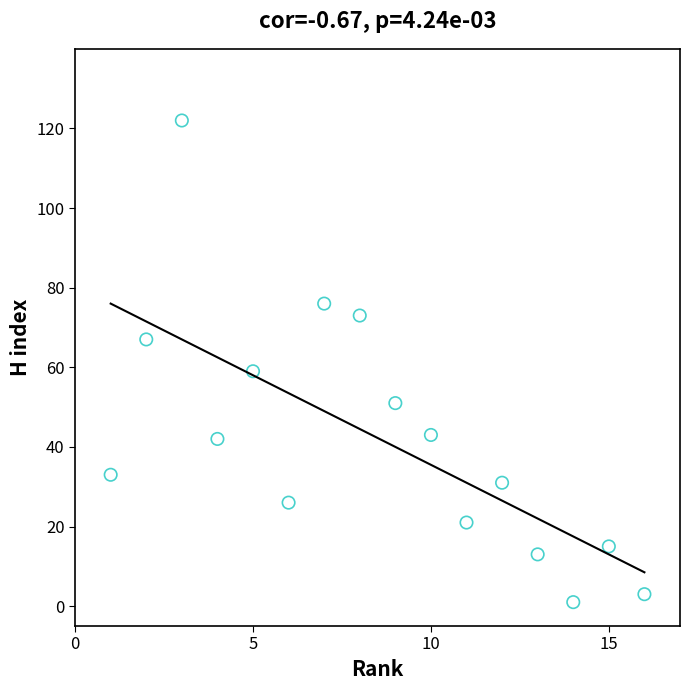

What Y value in the scatter plot is closest to 61?

59